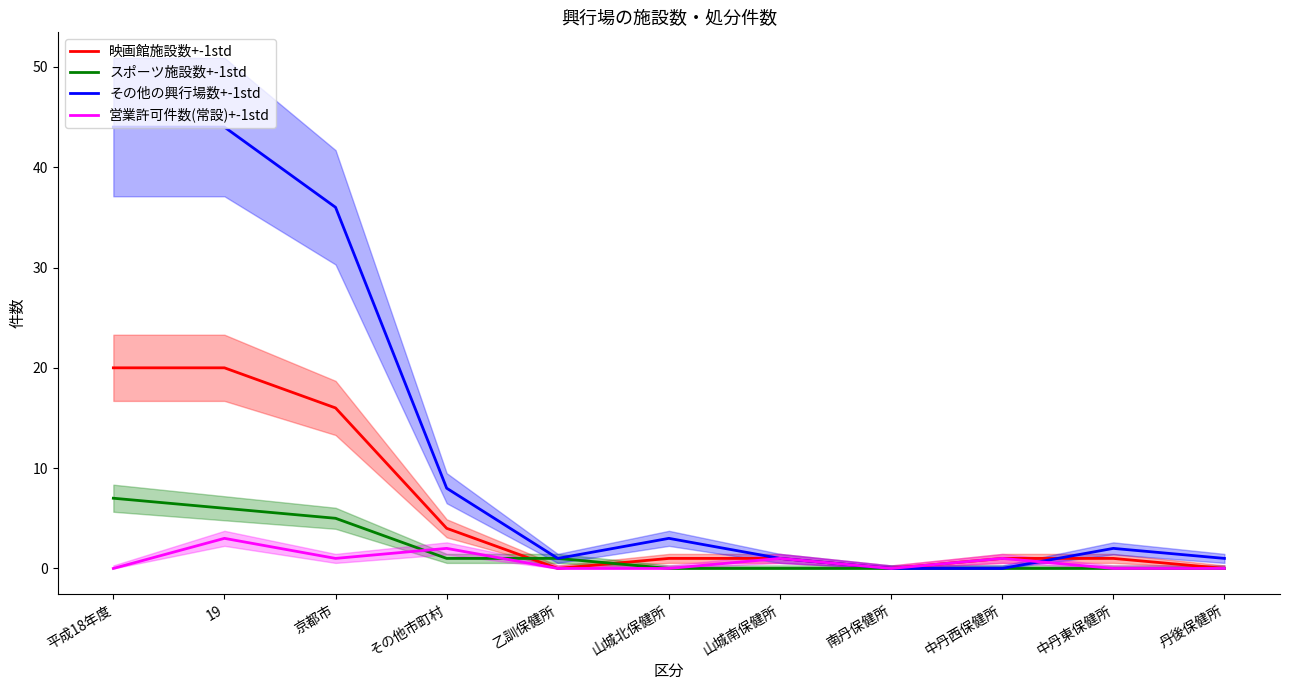

What is the difference between the second highest and second lowest values in the 映画館施設数+-1std series?

20